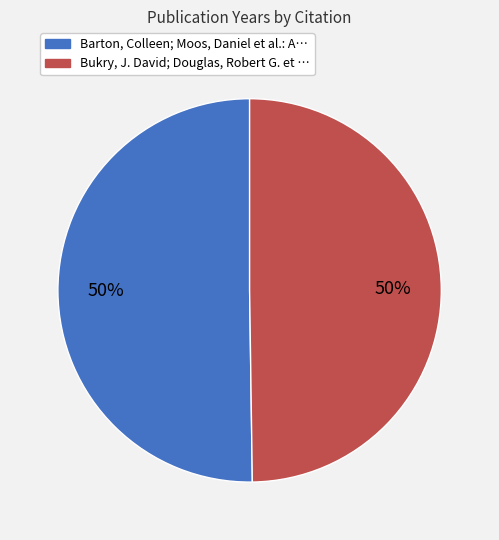

To the nearest percent, what is the average slice percentage?

50%